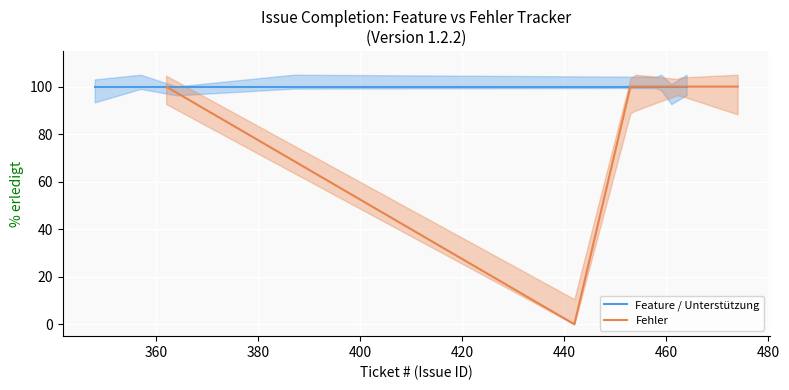

Rank the categories by value from highest to lowest.

357, 464, 461, 459, 458, 387, 364, 348, 474, 463, 462, 454, 453, 362, 442